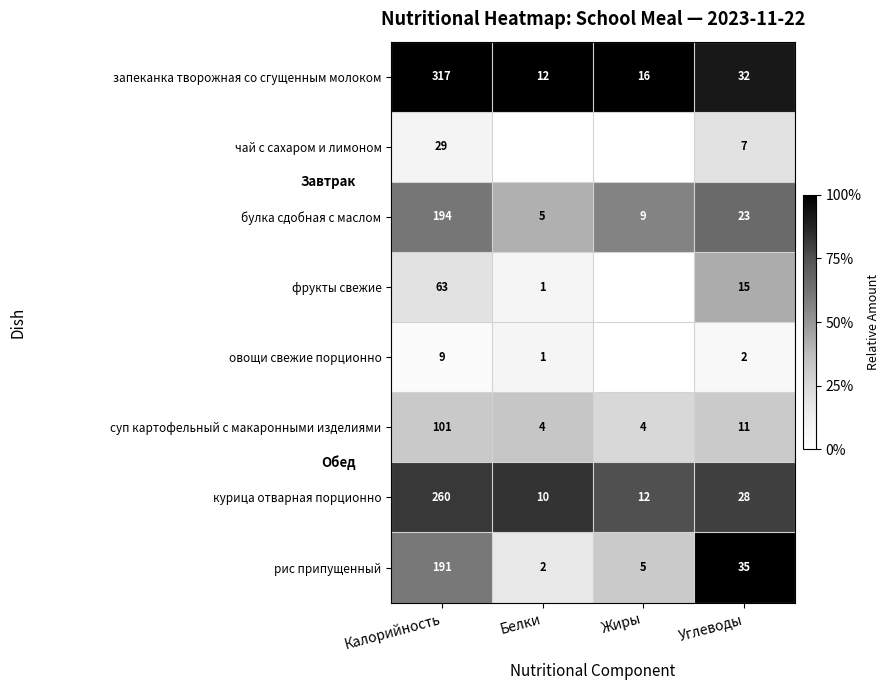

Is the value of овощи свежие порционно at Углеводы greater than the value of булка сдобная с маслом at Жиры?

No